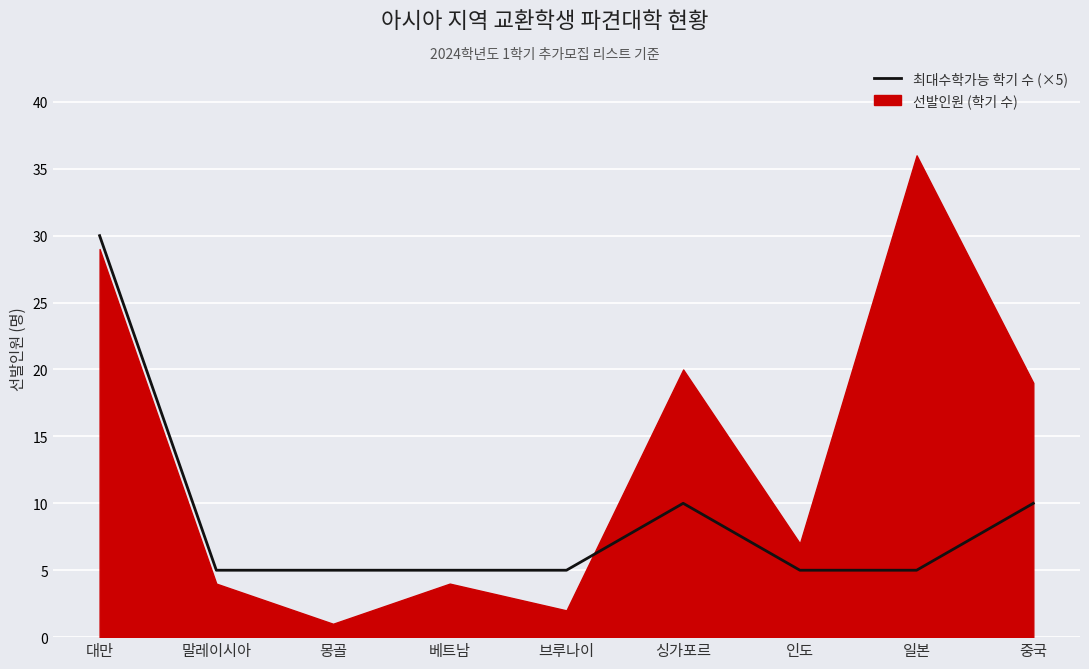

What is the value of the 8th point from the left?

5